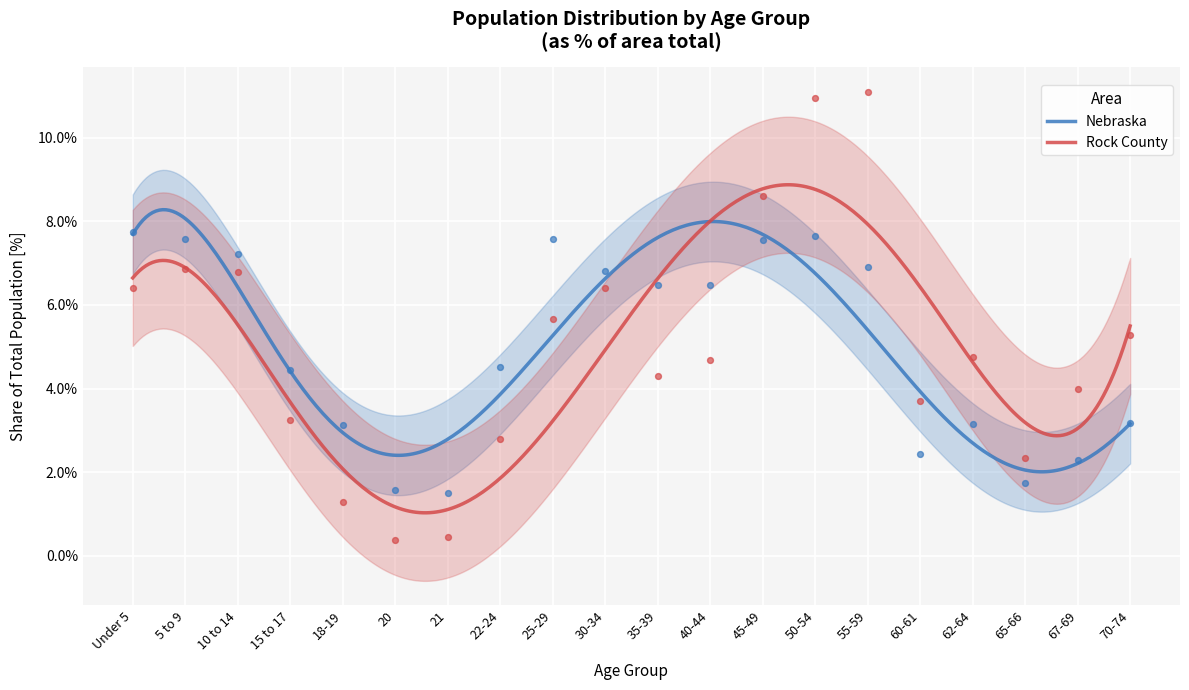

Which series contains the highest Y value?

Rock County